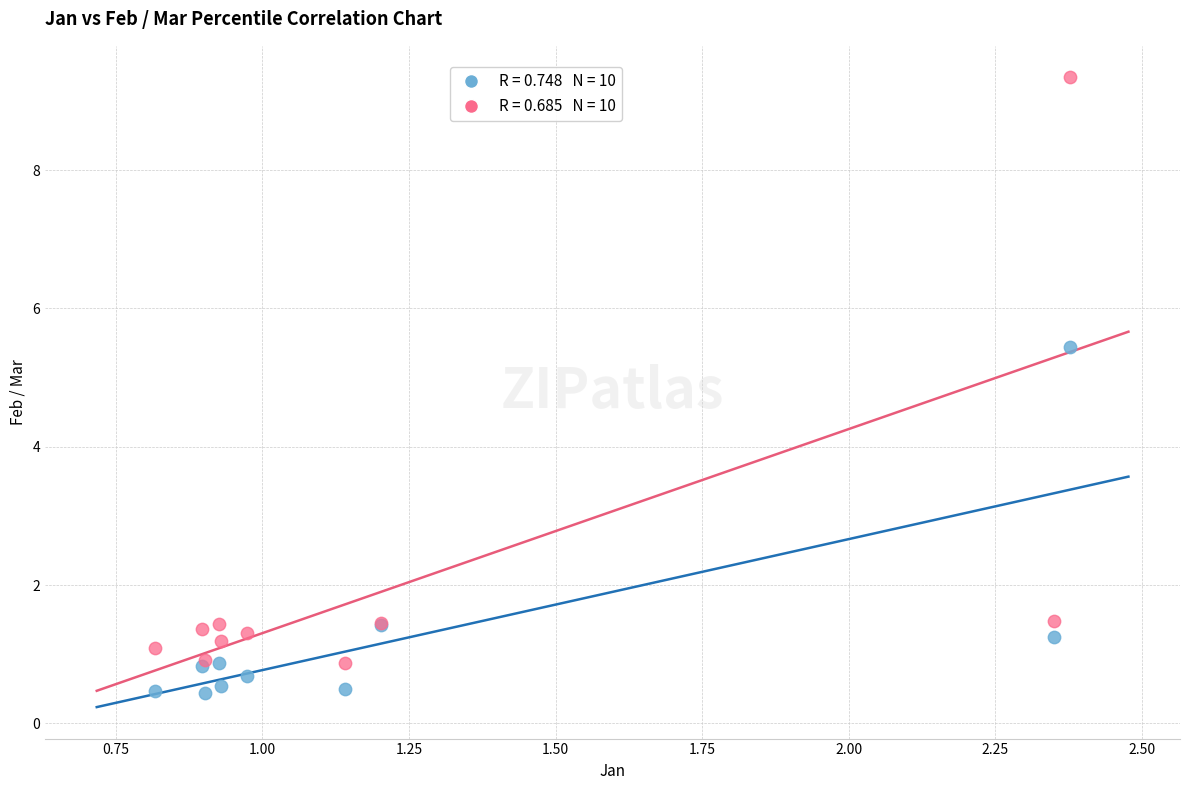

Across all series, what Y value is closest to 4?

5.4